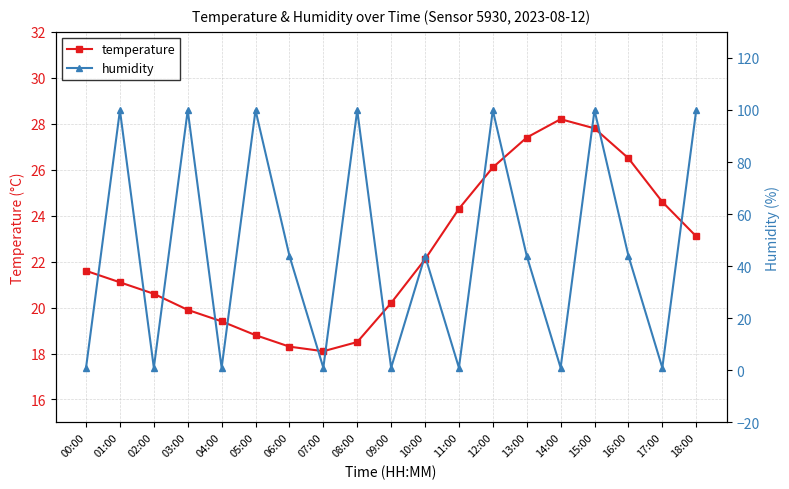

What is the smallest value displayed?

1.0